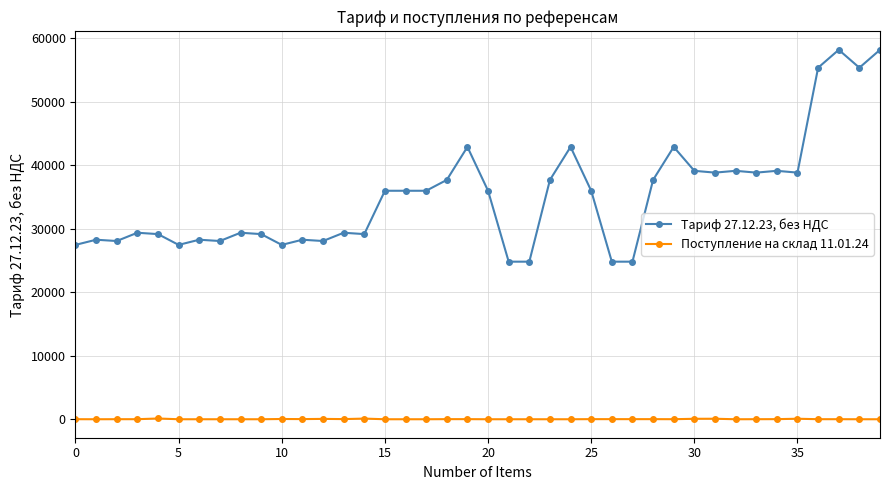

Which series has the largest range (max minus min)?

Тариф 27.12.23, без НДС